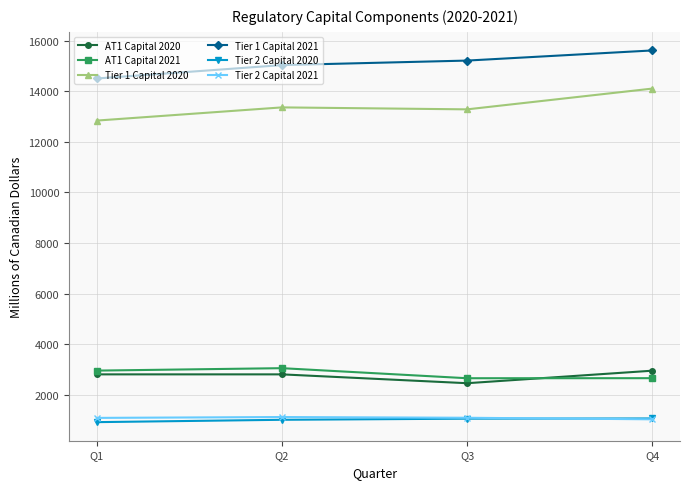

True or false: Tier 2 Capital 2021 has more than 1 interior local peaks.

False